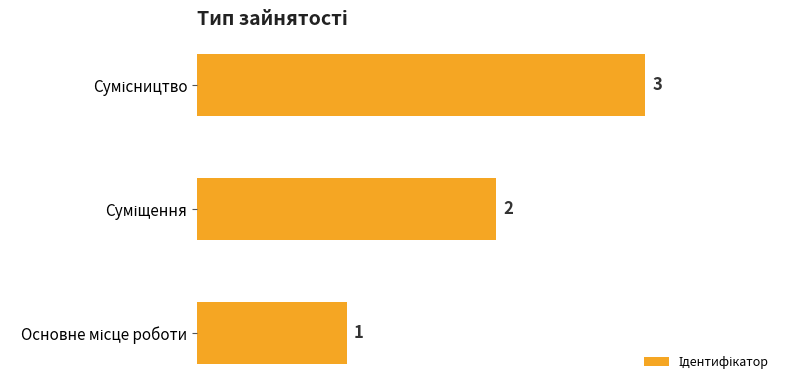

What is the smallest value displayed?

1